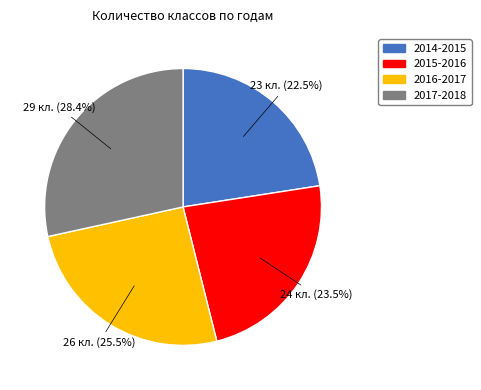

Is there a majority slice in this chart?

No